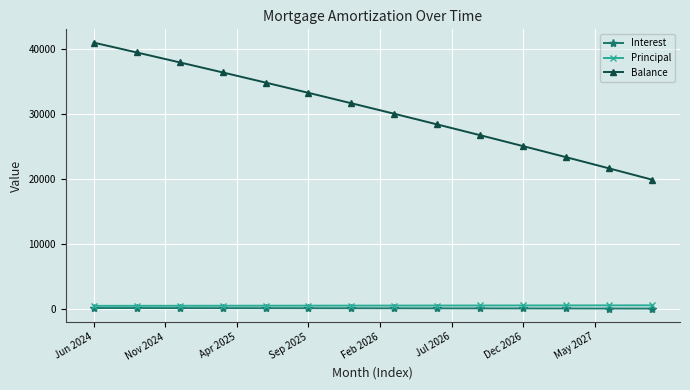

Which series has the largest total across all categories?

Balance